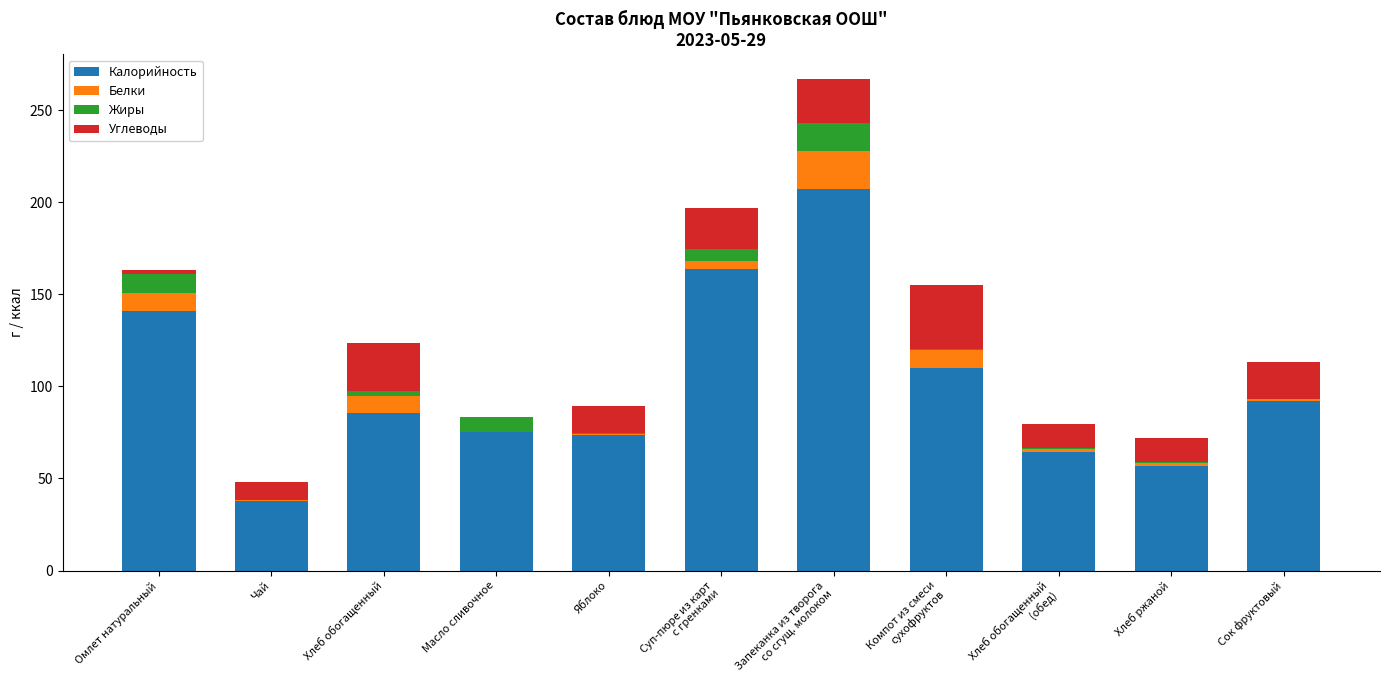

The value of Калорийность at Хлеб ржаной is 31.5. True or false?

False